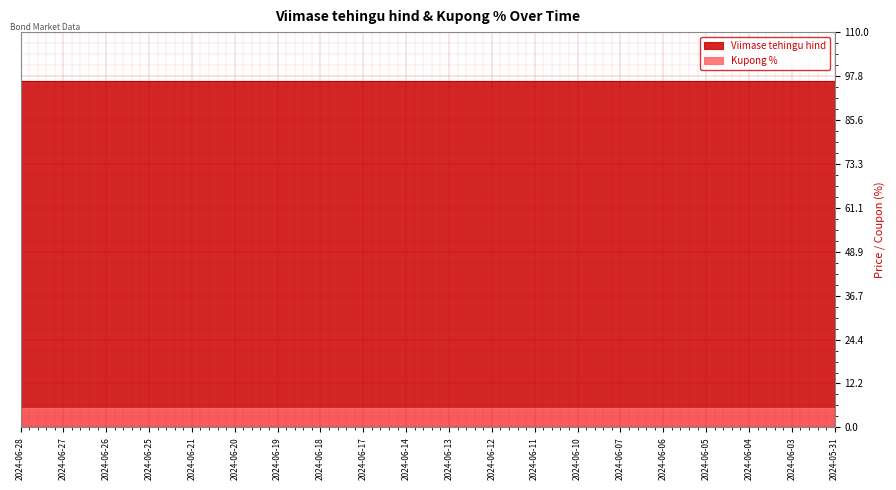

Reading right to left, what are all the values shown in this chart?

Viimase tehingu hind: 2024-05-31=96.4	2024-06-03=96.4	2024-06-04=96.4	2024-06-05=96.4	2024-06-06=96.4	2024-06-07=96.4	2024-06-10=96.4	2024-06-11=96.4	2024-06-12=96.4	2024-06-13=96.4	2024-06-14=96.4	2024-06-17=96.4	2024-06-18=96.4	2024-06-19=96.4	2024-06-20=96.4	2024-06-21=96.4	2024-06-25=96.4	2024-06-26=96.4	2024-06-27=96.4	2024-06-28=96.4
Kupong %: 2024-05-31=5.5	2024-06-03=5.5	2024-06-04=5.5	2024-06-05=5.5	2024-06-06=5.5	2024-06-07=5.5	2024-06-10=5.5	2024-06-11=5.5	2024-06-12=5.5	2024-06-13=5.5	2024-06-14=5.5	2024-06-17=5.5	2024-06-18=5.5	2024-06-19=5.5	2024-06-20=5.5	2024-06-21=5.5	2024-06-25=5.5	2024-06-26=5.5	2024-06-27=5.5	2024-06-28=5.5